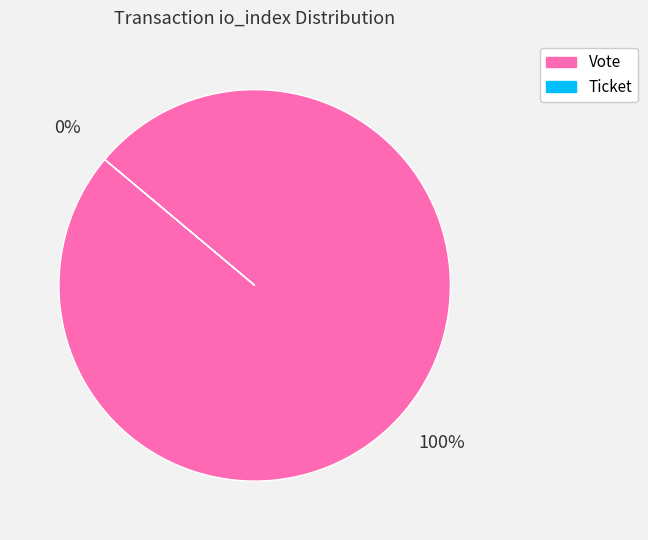

Is it true that Ticket is 0% of the pie?

True